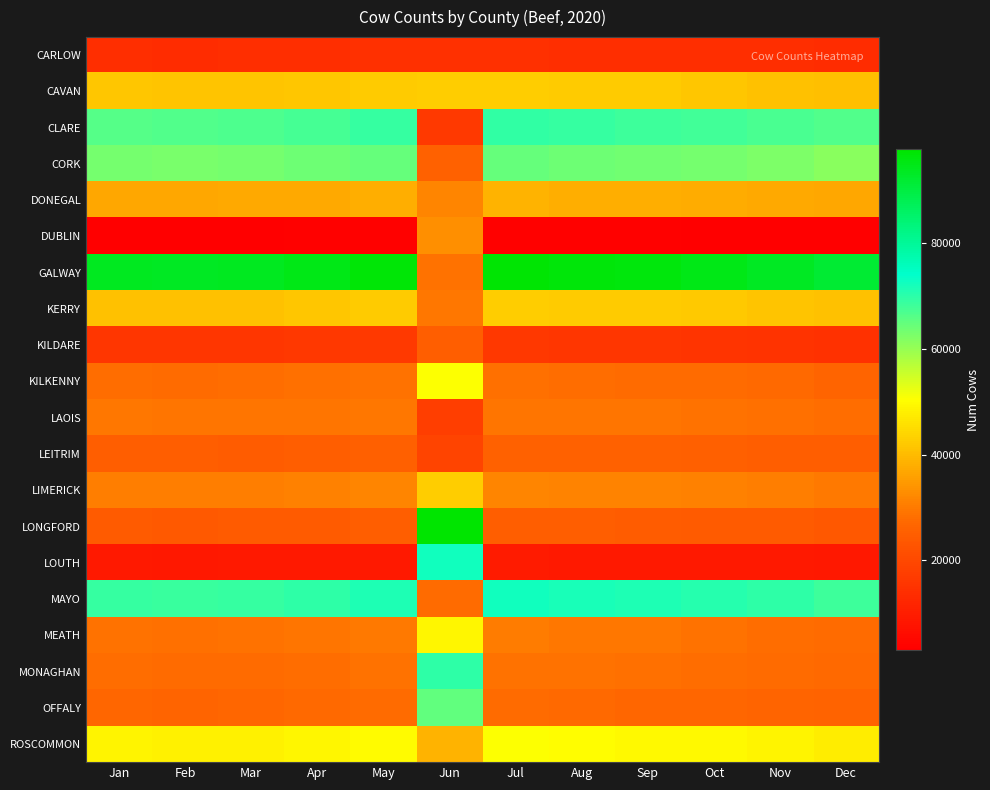

Reading left to right, transcribe all the data shown in this chart.

CARLOW: Jan=13786	Feb=13734	Mar=13918	Apr=14097	May=14334	Jun=14363	Jul=14152	Aug=13990	Sep=13955	Oct=13901	Nov=13853	Dec=13512
CAVAN: Jan=41598	Feb=41524	Mar=41500	Apr=41783	May=42616	Jun=42953	Jul=42973	Aug=42623	Sep=42354	Oct=41725	Nov=41149	Dec=40780
CLARE: Jan=66306	Feb=66363	Mar=66737	Apr=67605	May=69130	Jun=16494	Jul=69586	Aug=68970	Sep=68546	Oct=68024	Nov=67309	Dec=66354
CORK: Jan=63109	Feb=62977	Mar=63365	Apr=63978	May=64820	Jun=25695	Jul=64762	Aug=64090	Sep=63677	Oct=63059	Nov=62375	Dec=61453
DONEGAL: Jan=37046	Feb=37036	Mar=37109	Apr=37436	May=38204	Jun=31801	Jul=38581	Aug=38070	Sep=37856	Oct=37654	Nov=37389	Dec=37055
DUBLIN: Jan=3317	Feb=3334	Mar=3379	Apr=3444	May=3526	Jun=33277	Jul=3489	Aug=3507	Sep=3462	Oct=3366	Nov=3228	Dec=3048
GALWAY: Jan=93937	Feb=93646	Mar=93825	Apr=94897	May=96945	Jun=28587	Jul=97337	Aug=96625	Sep=95976	Oct=94902	Nov=93437	Dec=91741
KERRY: Jan=41168	Feb=40979	Mar=41145	Apr=41725	May=42592	Jun=29573	Jul=42923	Aug=42610	Sep=42402	Oct=42022	Nov=41358	Dec=40850
KILDARE: Jan=15847	Feb=15737	Mar=15844	Apr=16011	May=16373	Jun=25187	Jul=16135	Aug=15965	Sep=15826	Oct=15541	Nov=15251	Dec=14813
KILKENNY: Jan=28083	Feb=27694	Mar=27950	Apr=28276	May=28622	Jun=50495	Jul=28224	Aug=27907	Sep=27803	Oct=27688	Nov=27293	Dec=26612
LAOIS: Jan=29458	Feb=29020	Mar=29085	Apr=29170	May=29476	Jun=17659	Jul=29322	Aug=29085	Sep=28974	Oct=28844	Nov=28570	Dec=28090
LEITRIM: Jan=24919	Feb=24988	Mar=24812	Apr=24965	May=25497	Jun=19147	Jul=25867	Aug=25761	Sep=25671	Oct=25499	Nov=25239	Dec=24973
LIMERICK: Jan=30514	Feb=30482	Mar=30615	Apr=30996	May=31556	Jun=42902	Jul=31811	Aug=31534	Sep=31333	Oct=31096	Nov=30731	Dec=30043
LONGFORD: Jan=24231	Feb=24087	Mar=24151	Apr=24388	May=24892	Jun=97795	Jul=25051	Aug=24886	Sep=24706	Oct=24480	Nov=24150	Dec=23766
LOUTH: Jan=9019	Feb=8955	Mar=9121	Apr=9211	May=9325	Jun=72441	Jul=9395	Aug=9321	Sep=9238	Oct=9116	Nov=8998	Dec=8902
MAYO: Jan=68941	Feb=68775	Mar=69064	Apr=69849	May=71455	Jun=27826	Jul=72372	Aug=71883	Sep=71360	Oct=70752	Nov=69686	Dec=68265
MEATH: Jan=28611	Feb=28539	Mar=28708	Apr=29162	May=29899	Jun=49035	Jul=30184	Aug=29677	Sep=29364	Oct=28859	Nov=28119	Dec=27638
MONAGHAN: Jan=27884	Feb=27763	Mar=27792	Apr=28055	May=28617	Jun=69699	Jul=28910	Aug=28603	Sep=28457	Oct=28094	Nov=27841	Dec=27391
OFFALY: Jan=26978	Feb=26726	Mar=26896	Apr=27257	May=27798	Jun=65184	Jul=27513	Aug=27227	Sep=27098	Oct=26944	Nov=26710	Dec=26033
ROSCOMMON: Jan=48618	Feb=48265	Mar=48498	Apr=48996	May=49924	Jun=38674	Jul=50532	Aug=50114	Sep=49665	Oct=49427	Nov=48847	Dec=47770